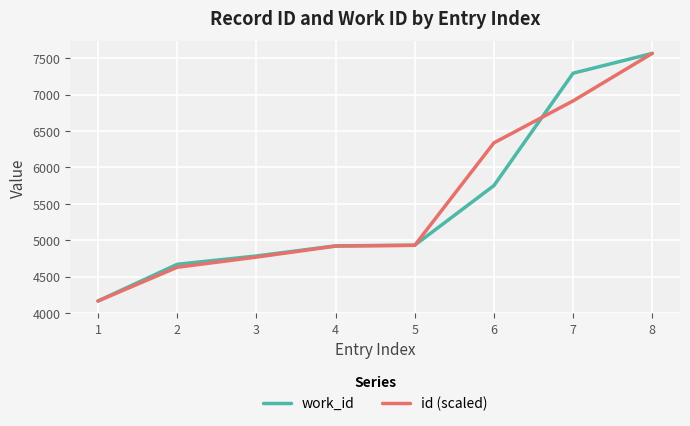

True or false: id (scaled) has more than 2 points higher than both neighbors.

False